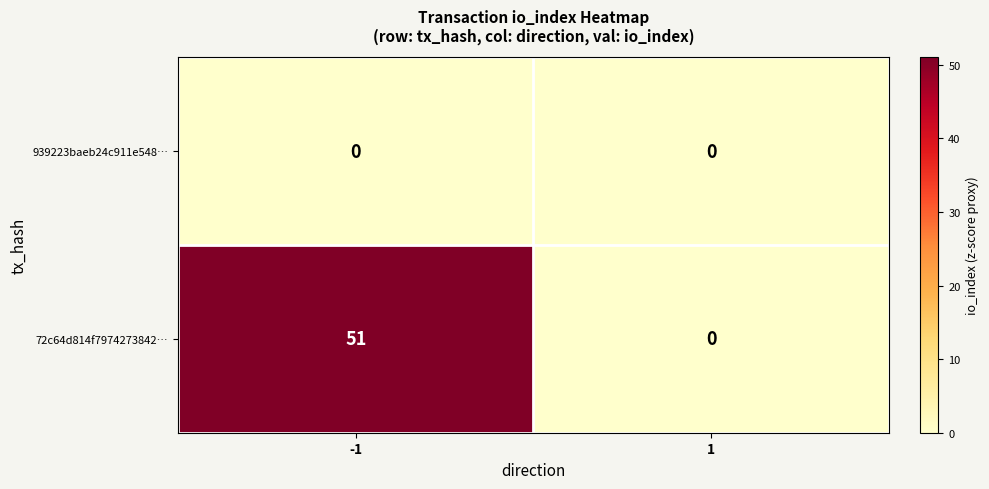

The value of 72c64d814f7974273842… at -1 is 32. True or false?

False